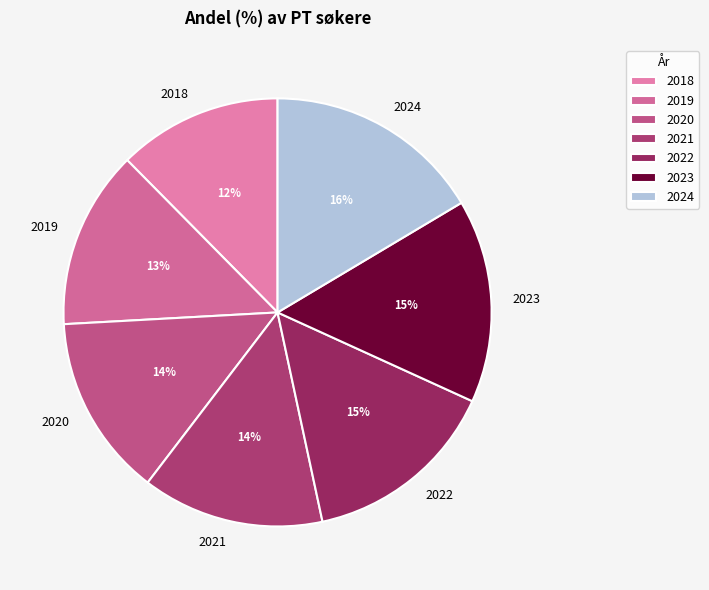

True or false: 2020 accounts for 14% of the total.

True